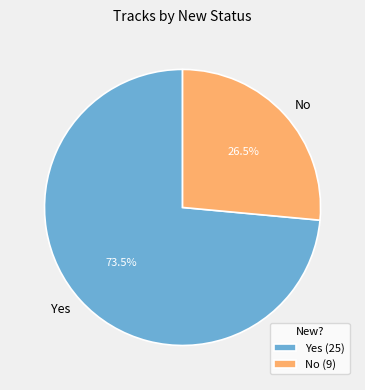

What is the majority slice?

Yes